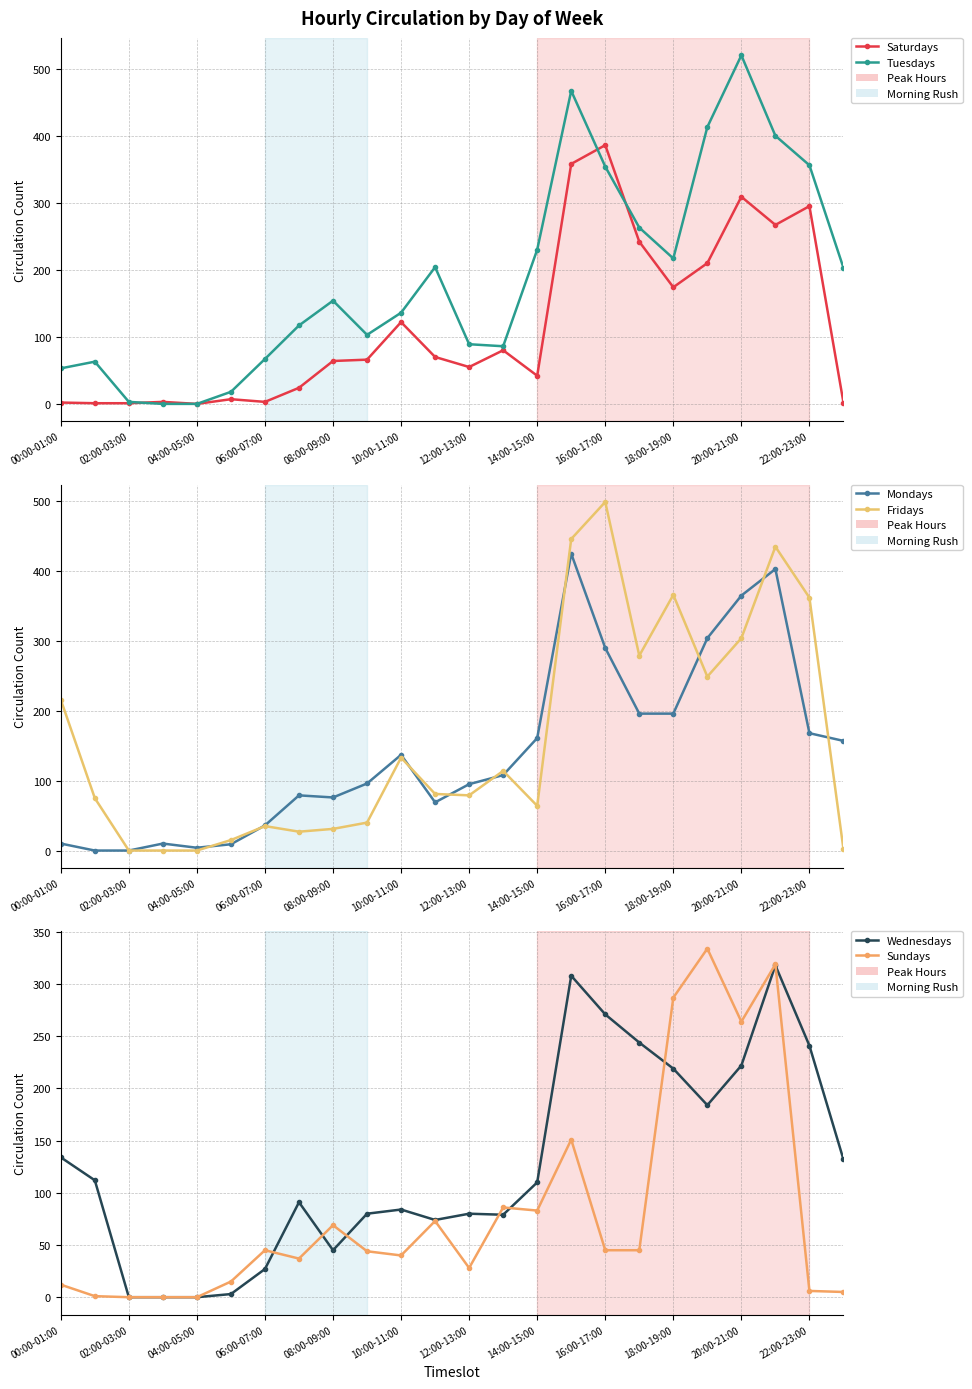

What is the difference between the maximum and minimum values in the Tuesdays series?

520